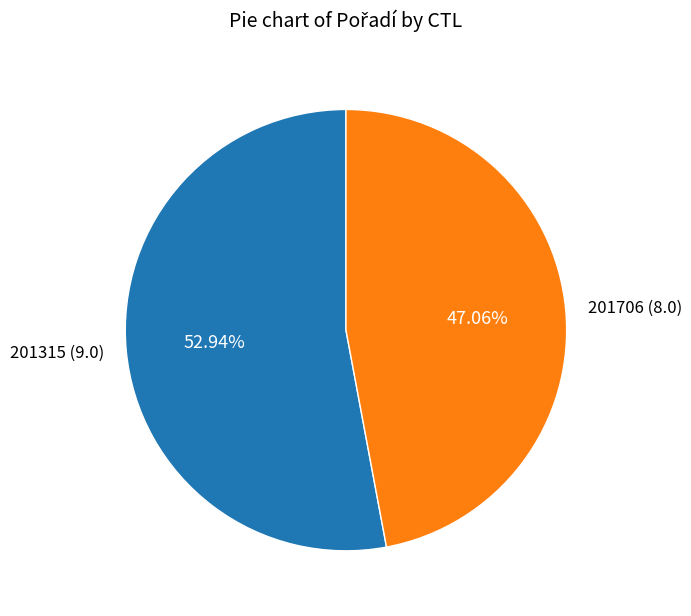

Is it true that 201315 is 63% of the pie?

False